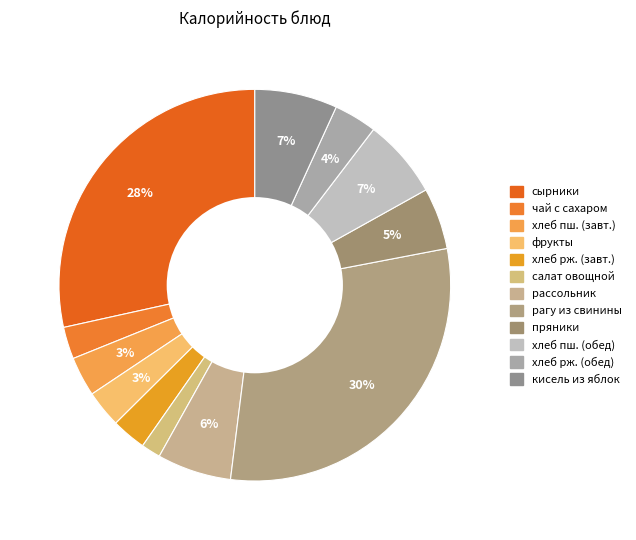

How many slices are in this pie chart?

12